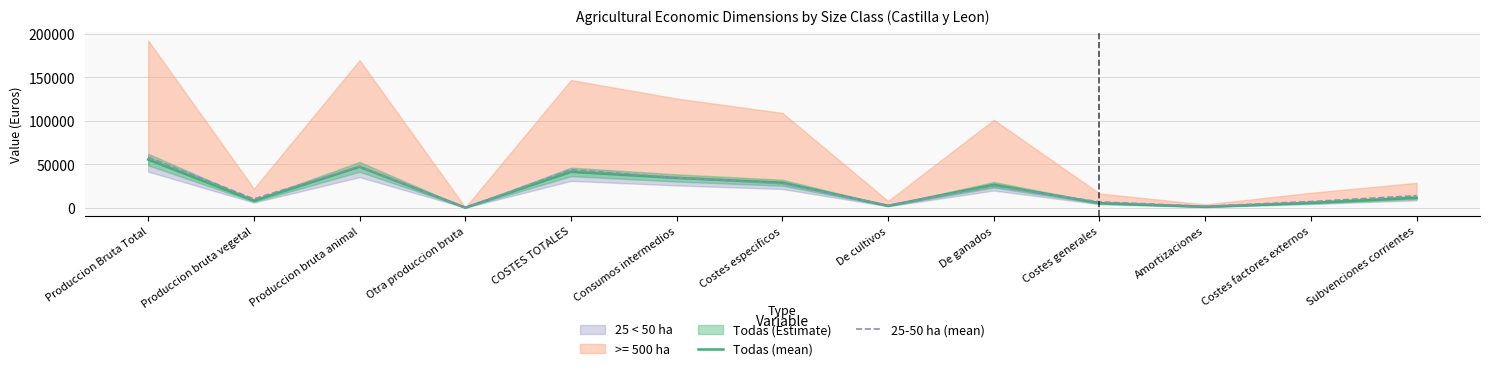

Where does the Todas (mean) series first go above 11561?

Produccion Bruta Total